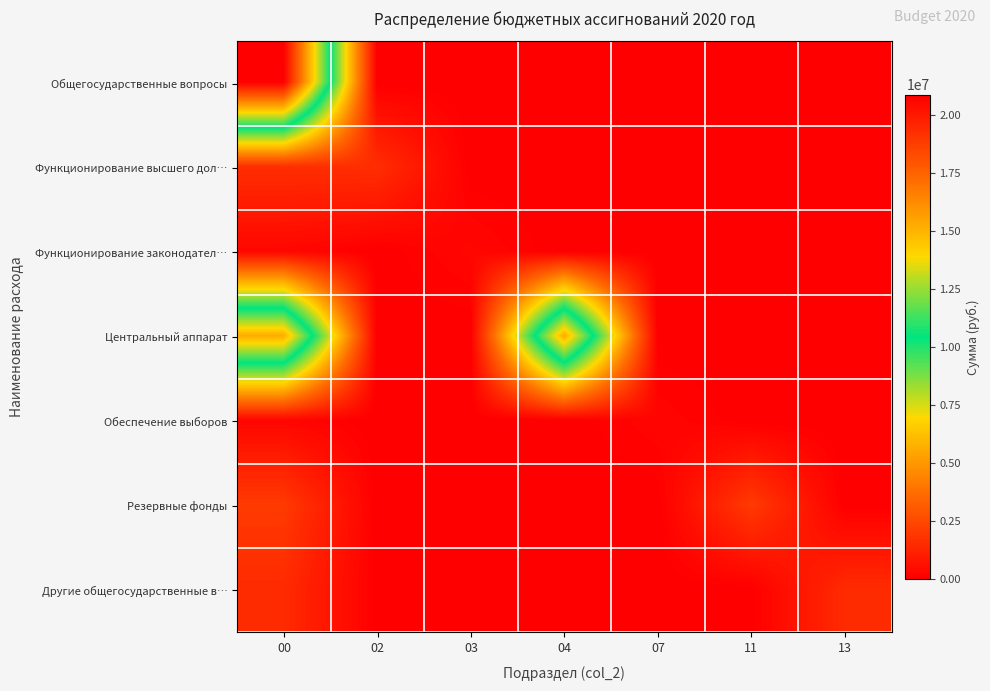

Rank the series by their maximum value, from lowest to highest.

Обеспечение выборов, Функционирование законодател…, Другие общегосударственные в…, Функционирование высшего дол…, Резервные фонды, Центральный аппарат, Общегосударственные вопросы